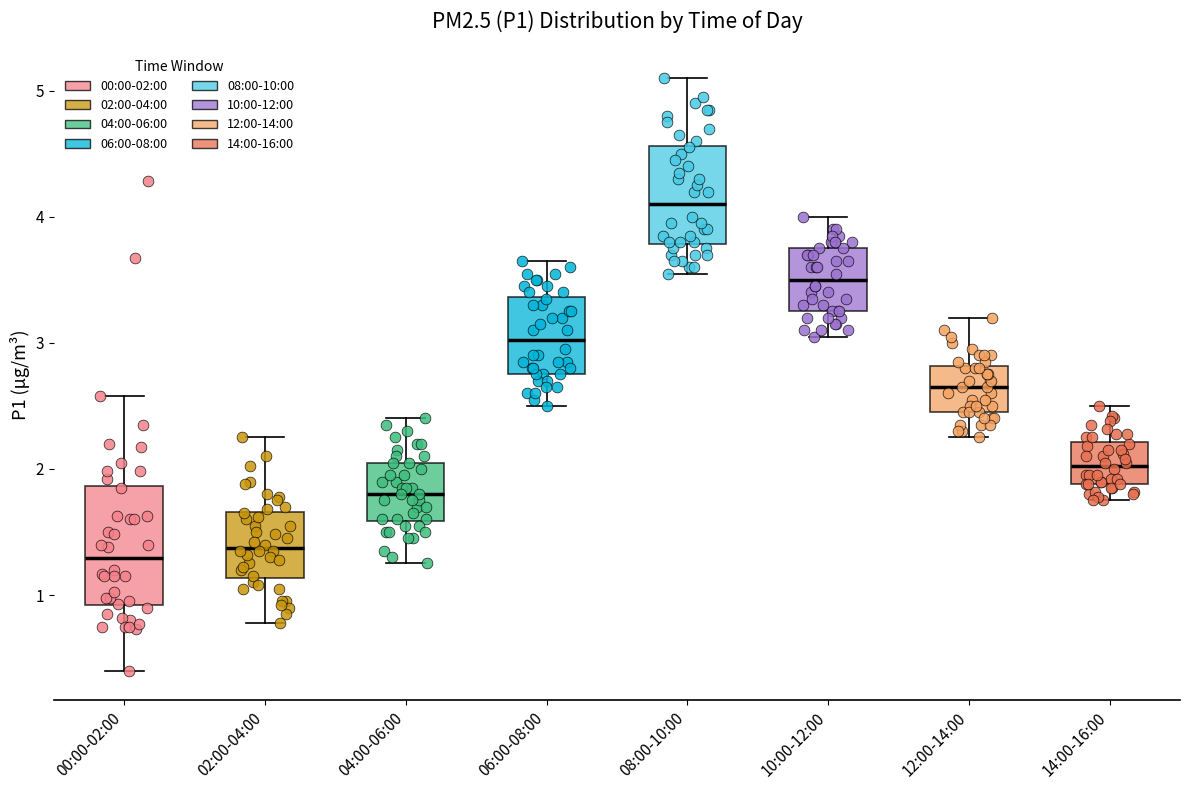

Reading left to right, read every box against the y-axis: the position of its median line, the range the box covers, and the ends of its whiskers. The values are not printed on the chart, so give them approximately, as read against the axis.

00:00-02:00: median 1.3, box 0.9 to 1.9, whiskers 0.4 to 2.6
02:00-04:00: median 1.4, box 1.1 to 1.7, whiskers 0.8 to 2.3
04:00-06:00: median 1.8, box 1.6 to 2.1, whiskers 1.3 to 2.4
06:00-08:00: median 3.0, box 2.8 to 3.4, whiskers 2.5 to 3.7
08:00-10:00: median 4.1, box 3.8 to 4.6, whiskers 3.6 to 5.1
10:00-12:00: median 3.5, box 3.3 to 3.8, whiskers 3.1 to 4.0
12:00-14:00: median 2.7, box 2.5 to 2.8, whiskers 2.3 to 3.2
14:00-16:00: median 2.0, box 1.9 to 2.2, whiskers 1.8 to 2.5